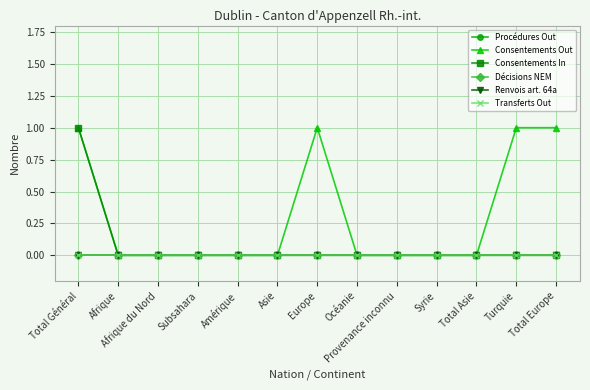

What position from the right is Asie?

8